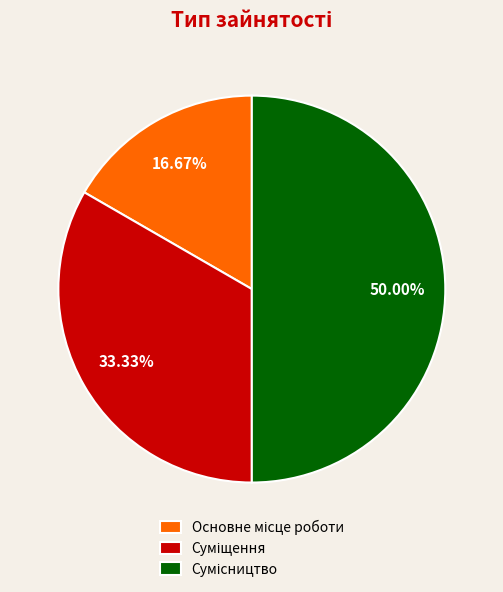

How much of the chart is everything except Основне місце роботи?

83.3%